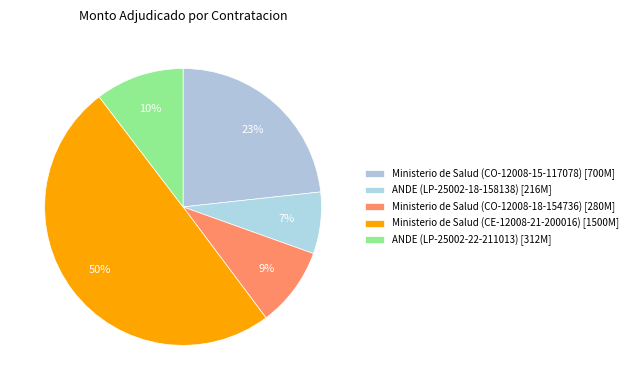

Which slice is the smallest?

ANDE (LP-25002-18-158138)